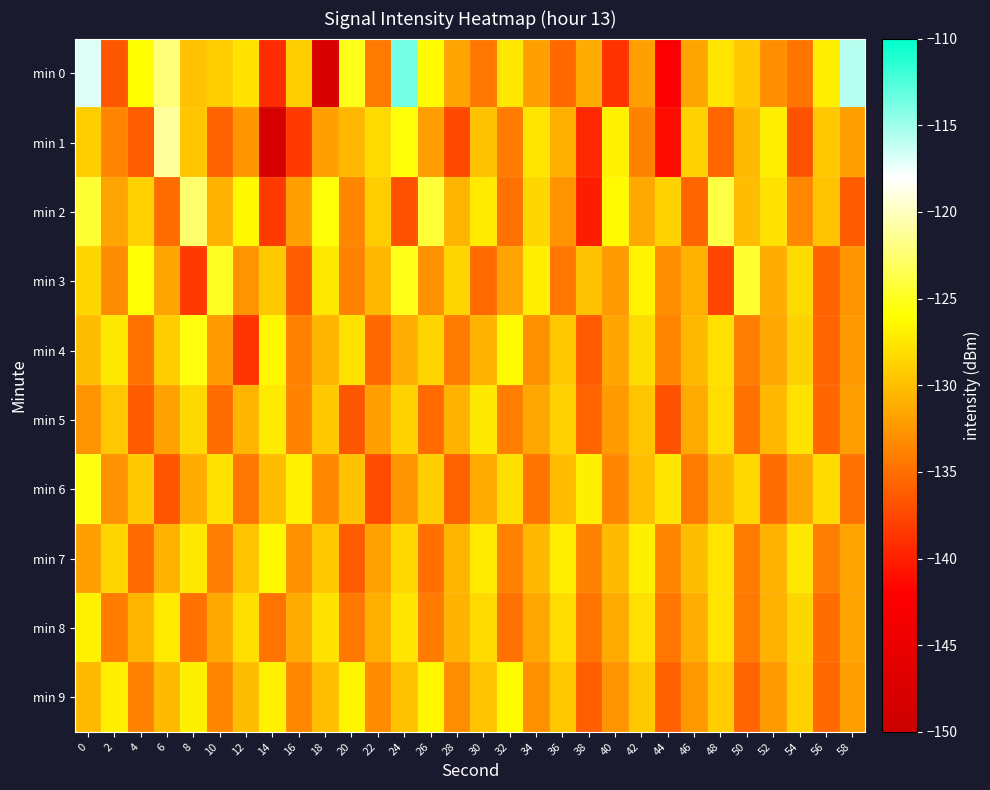

Which label corresponds to the smallest value in the chart?

14